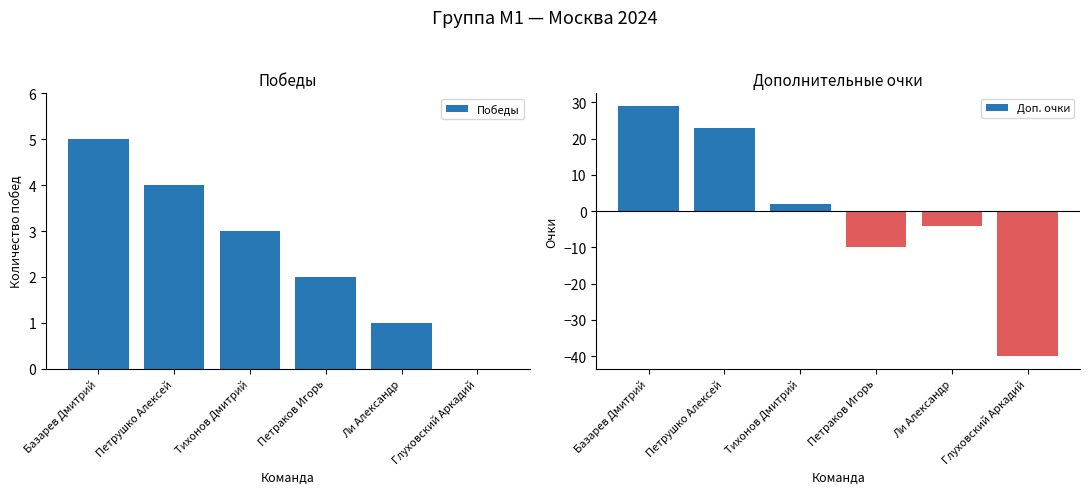

Reading right to left, extract all data points from this chart.

Победы: 0	1	2	3	4	5
Доп. очки: -40	-4	-10	2	23	29